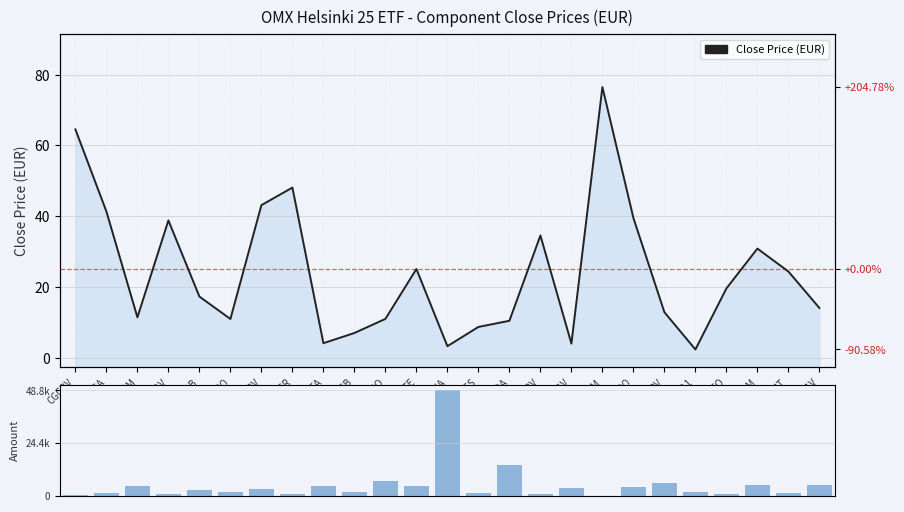

At how many categories does at least one series exceed 42184?

1